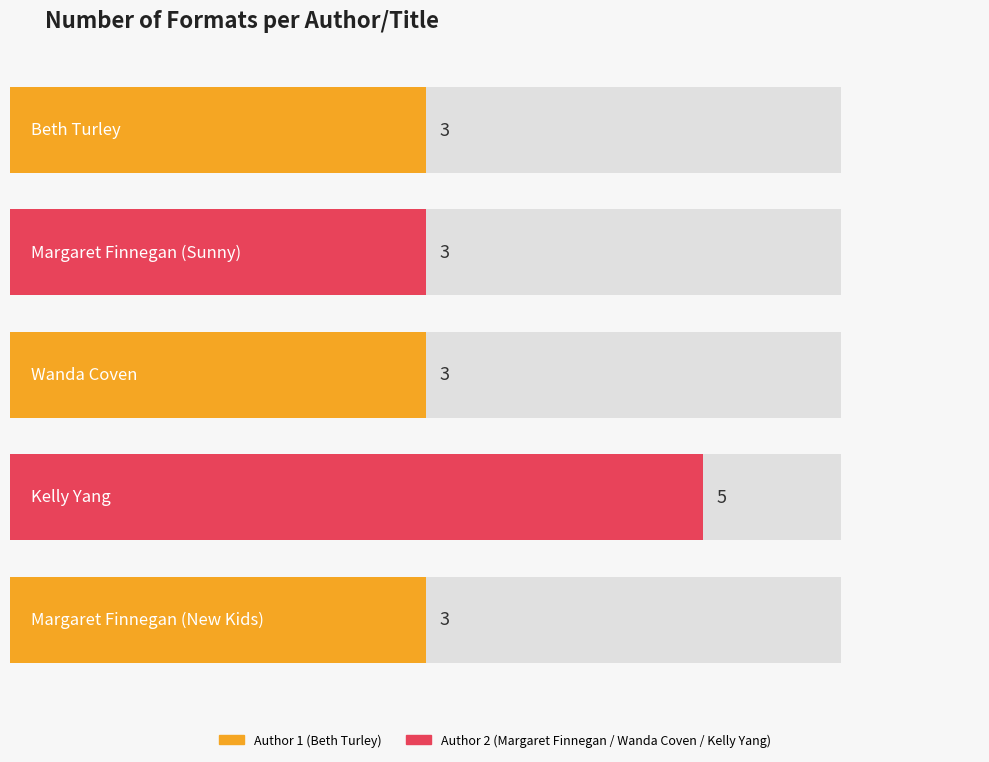

Which has a higher value, Margaret Finnegan (Sunny) or Beth Turley?

Margaret Finnegan (Sunny)